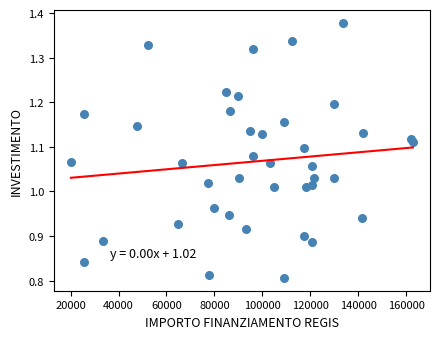

What is the range of X values (max minus min)?

142668.0